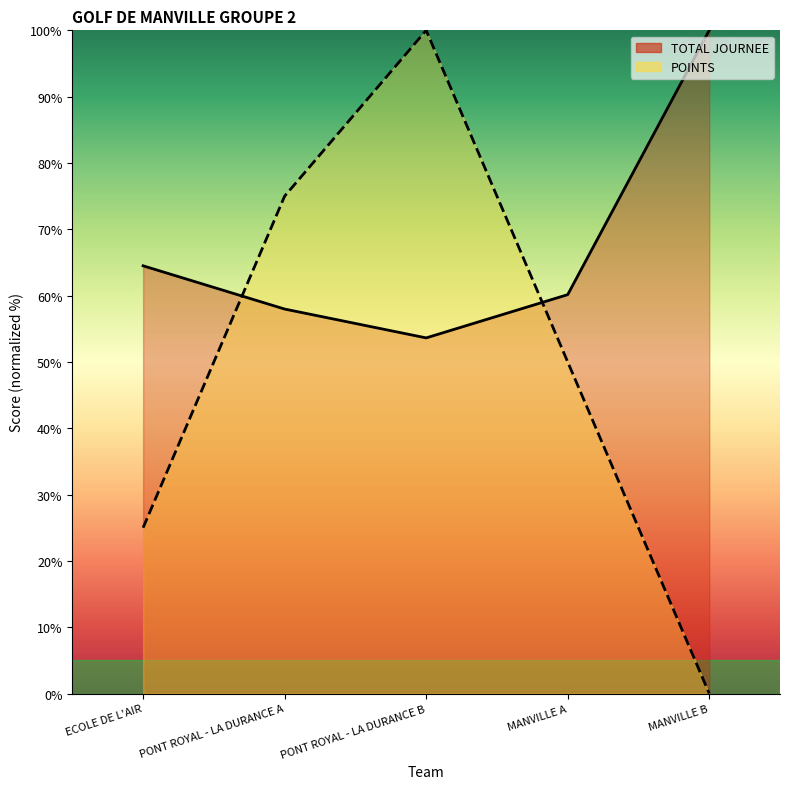

Read the POINTS value at ECOLE DE L'AIR.

25.0